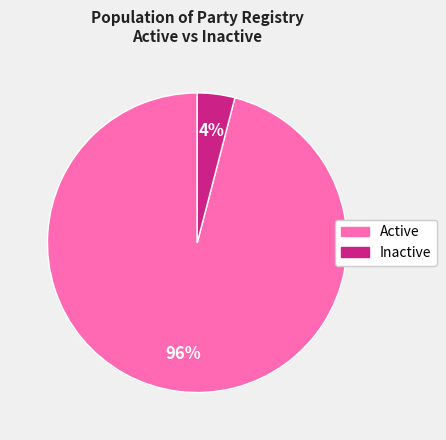

How many slices are in this pie chart?

2